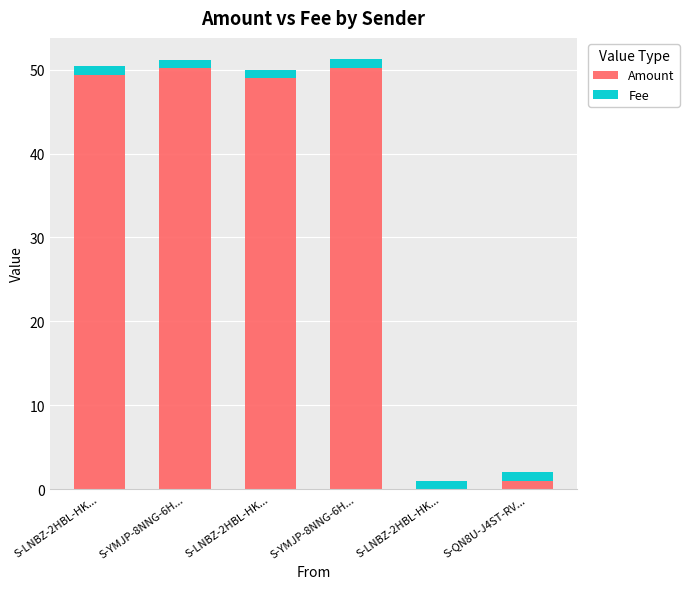

What are all the series names shown in the legend?

Amount, Fee